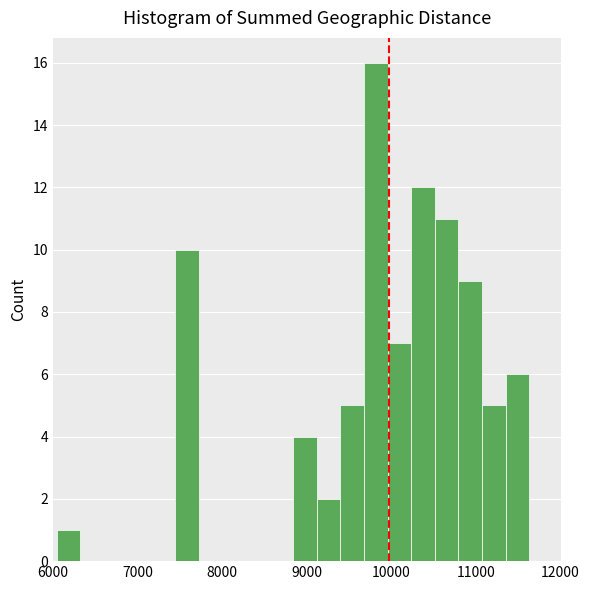

Around what value on the x-axis is the tallest bar? Give the approximate position of its centre, as read against the axis.

9800